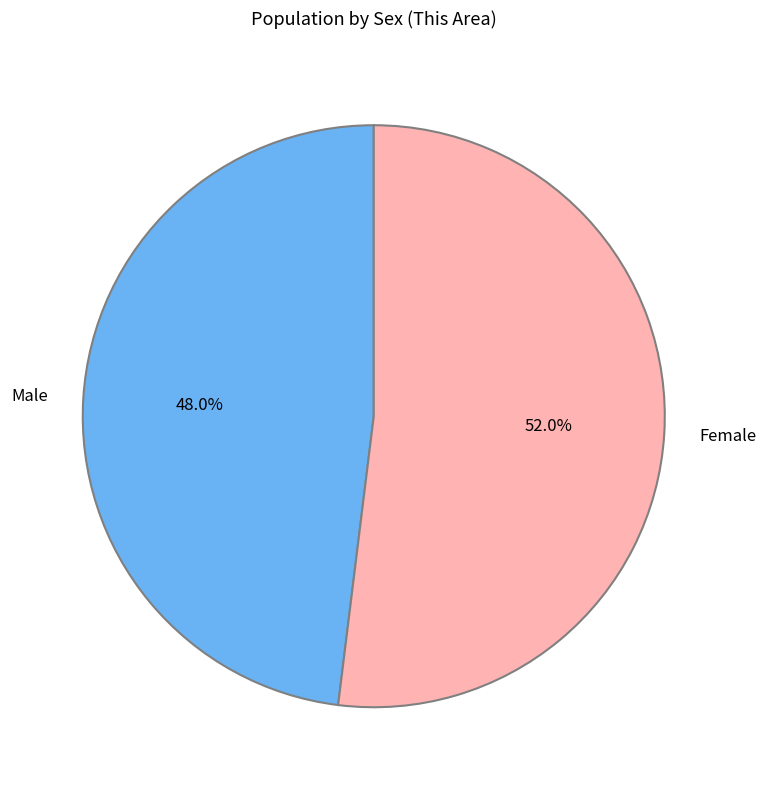

To the nearest percent, what portion does Male represent?

48%